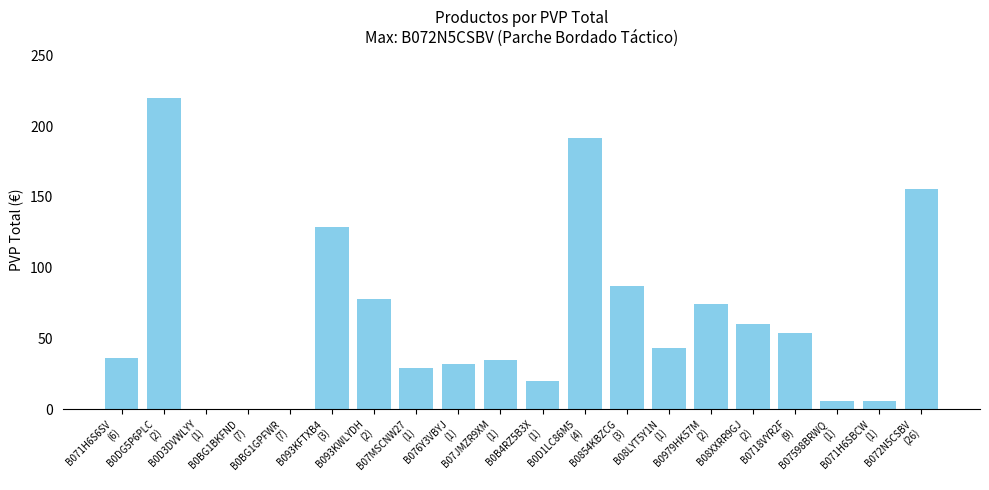

The chart shows a value of 191.8 at B0D1LC86M5
(4). True or false?

True